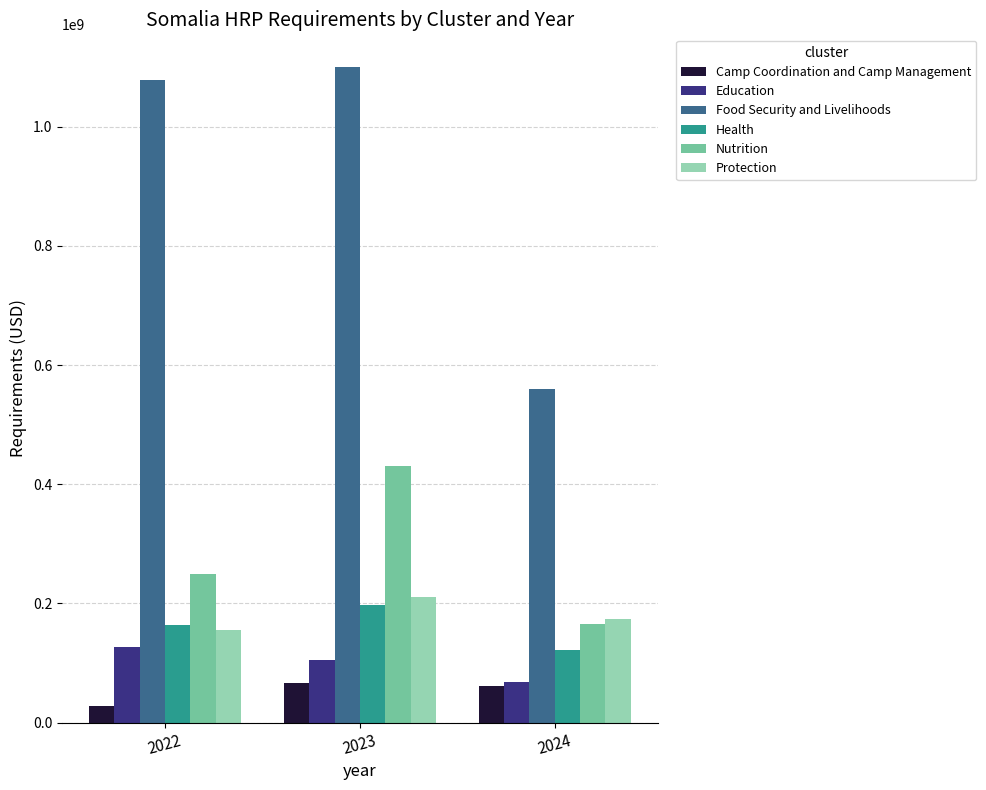

Read the Protection value at 2024, to the nearest 50.

173337350